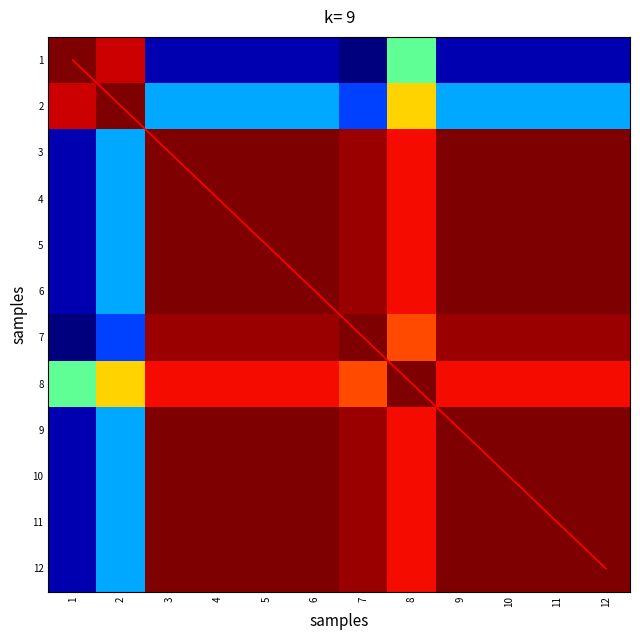

At how many categories does at least one series exceed 9348?

12